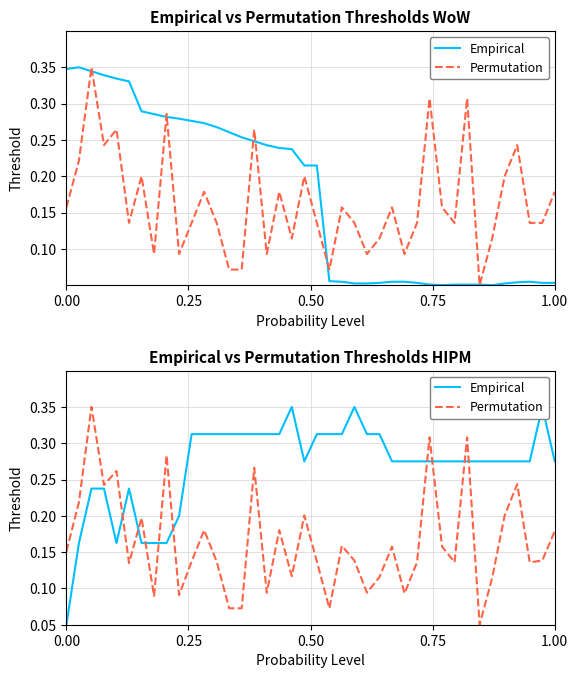

Is it true that Permutation equals 0.2 at 31?

False